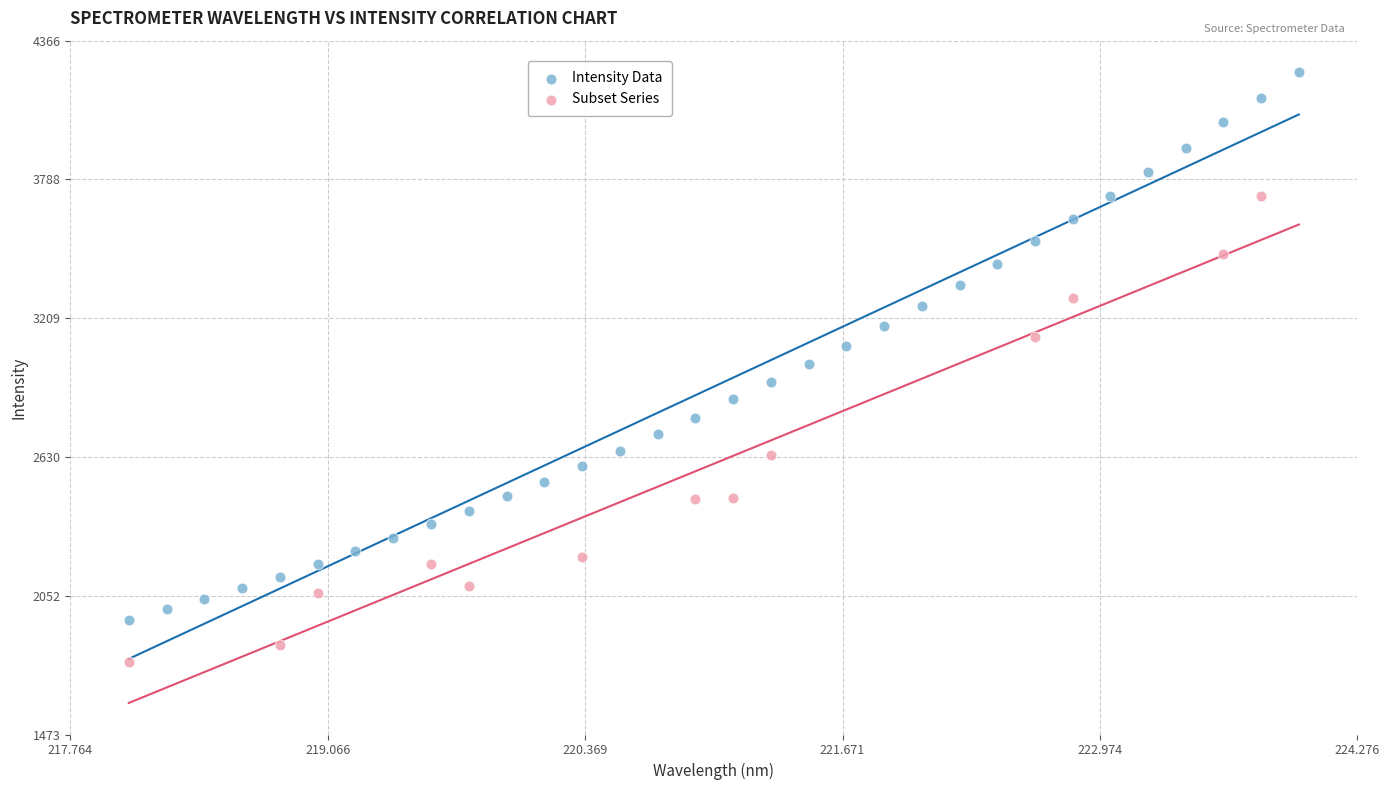

Which series contains the lowest Y value?

Subset Series